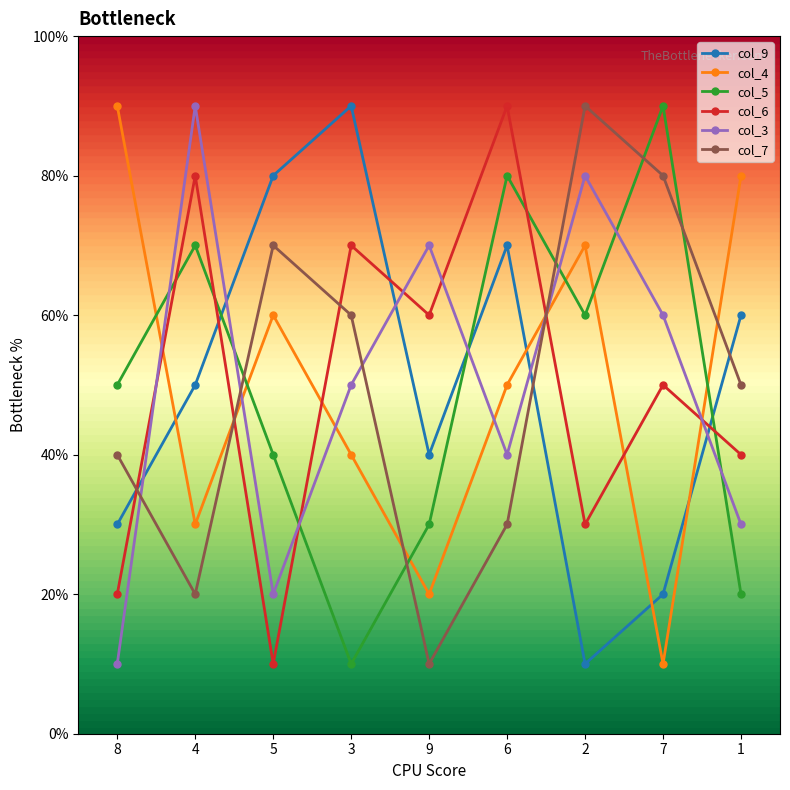

What are all the series names shown in the legend?

col_9, col_4, col_5, col_6, col_3, col_7